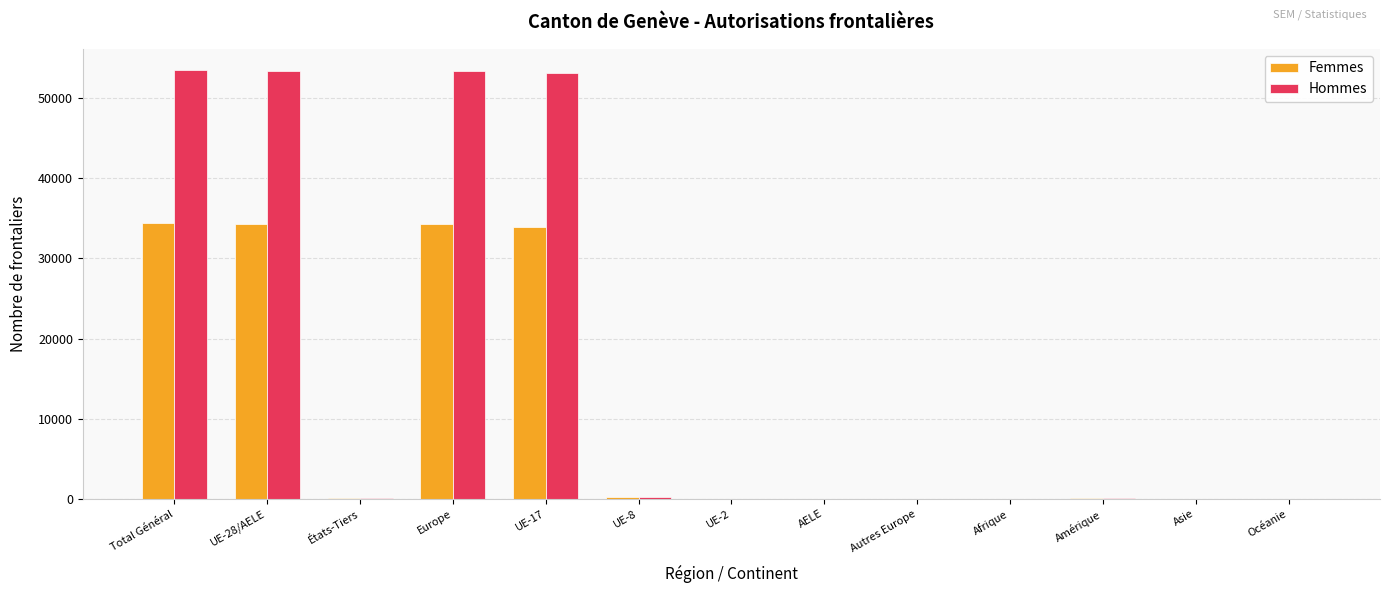

What is the maximum value shown in the chart?

53469